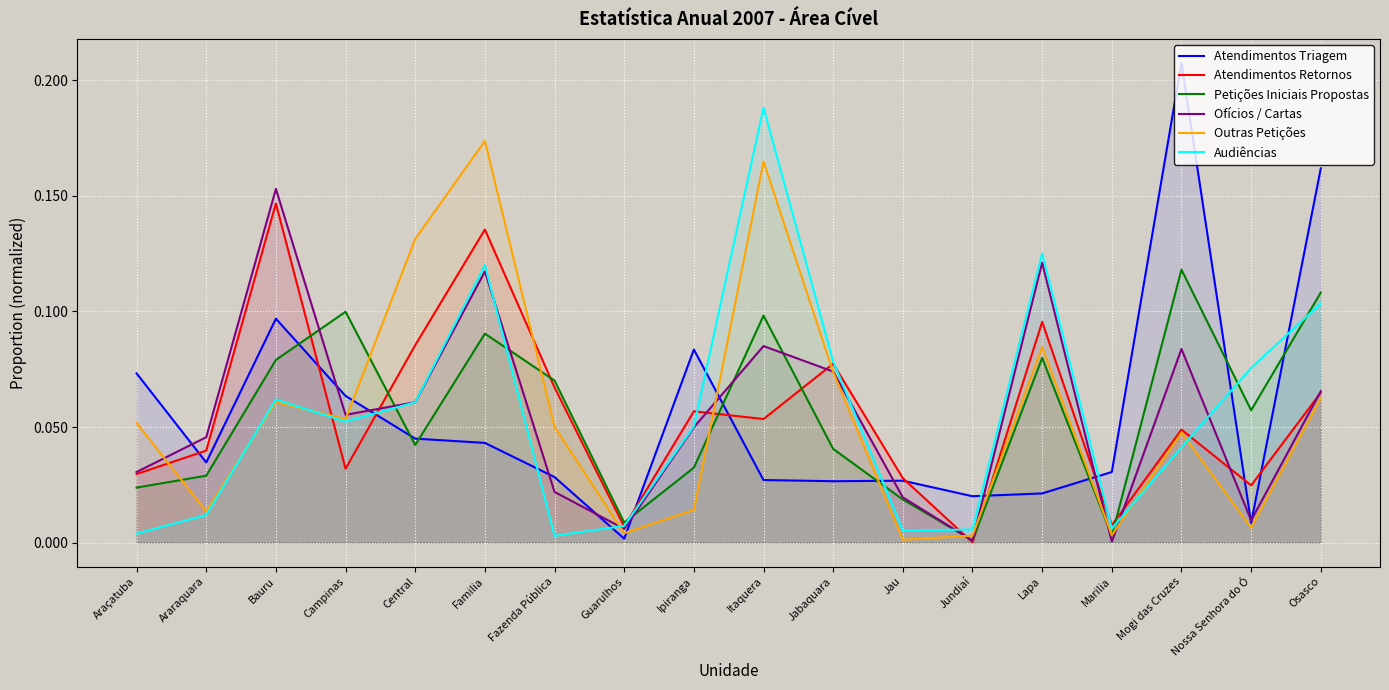

What is the sum of all Ofícios / Cartas values?

1.0